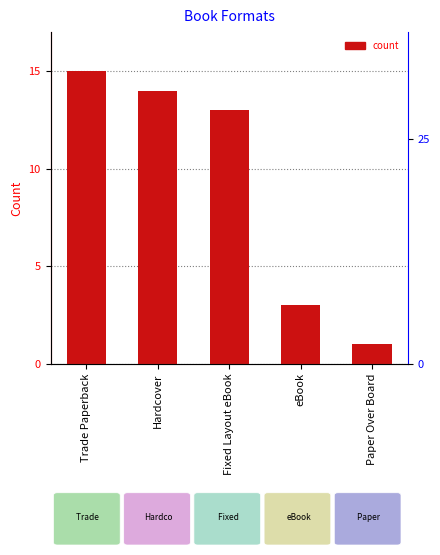

Count the number of categories in the chart.

5